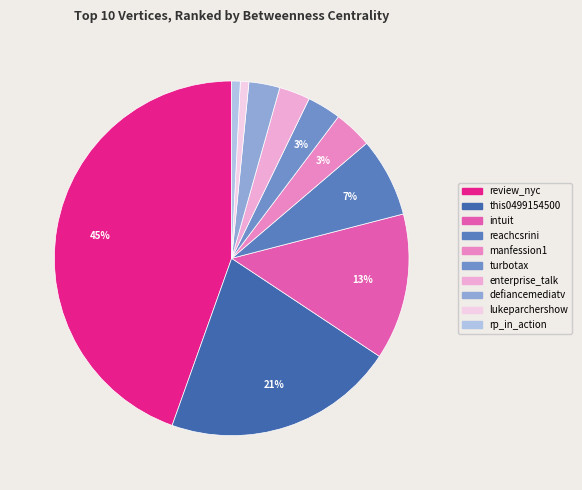

True or false: enterprise_talk accounts for 16% of the total.

False